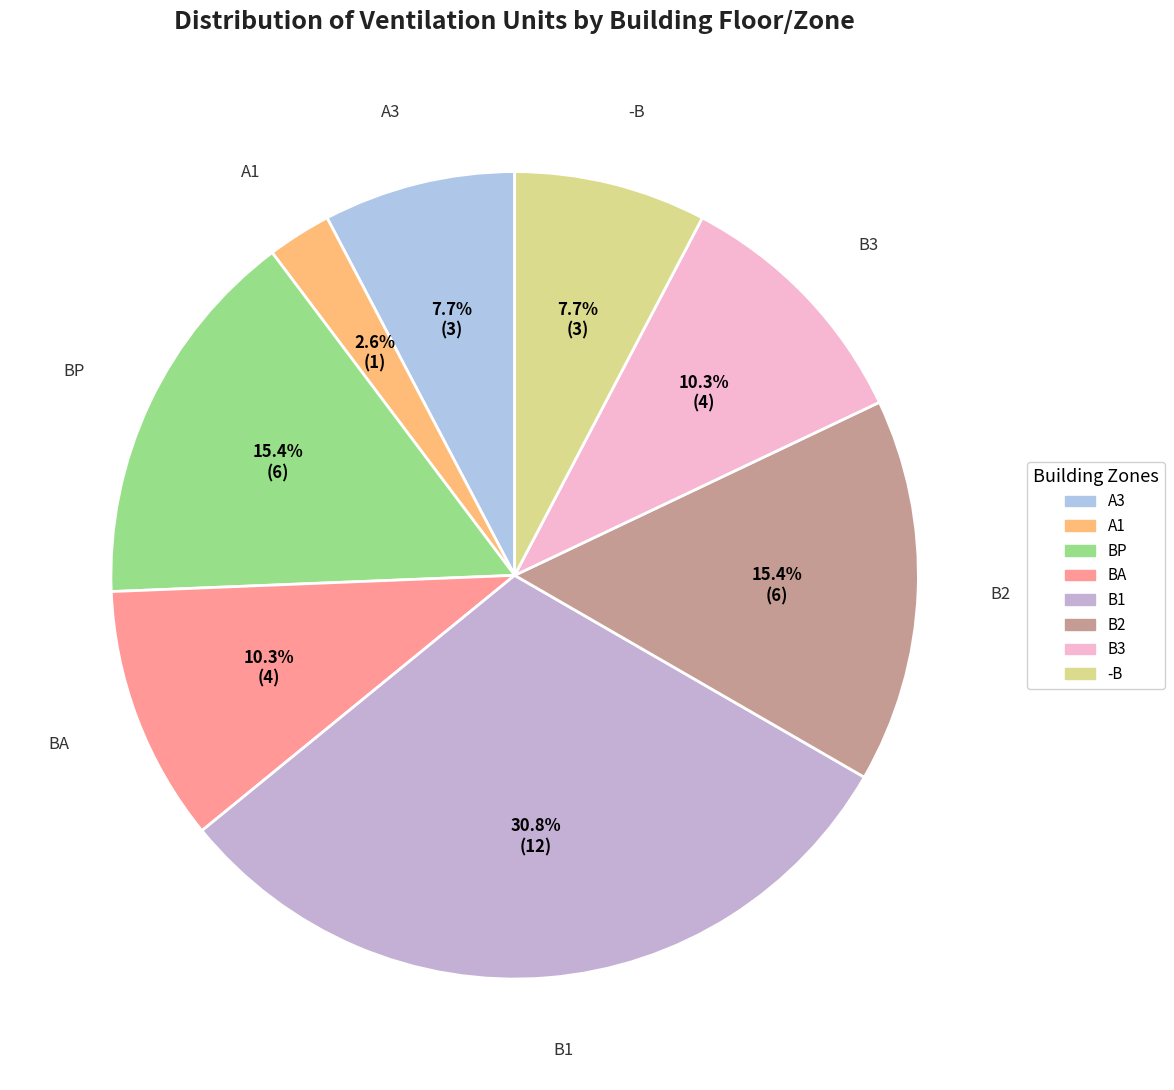

Is the sum of BA and -B greater than half?

No